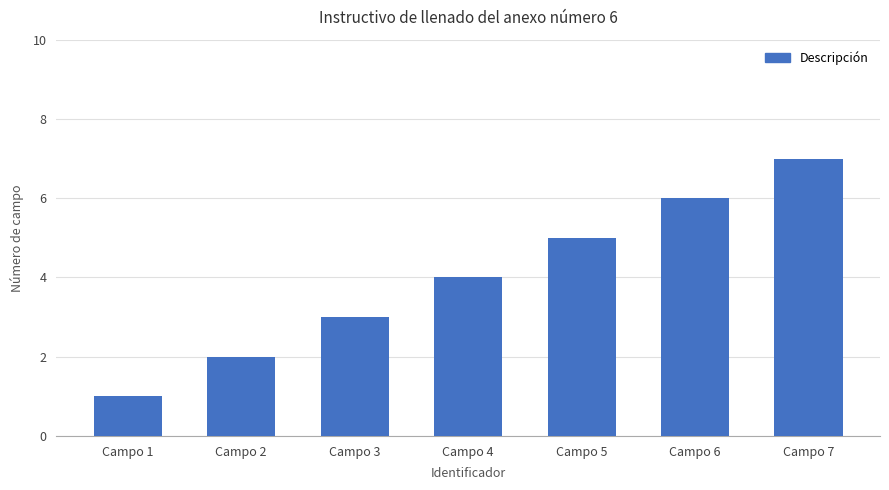

What is the sum of the values at Campo 1 and Campo 3?

4